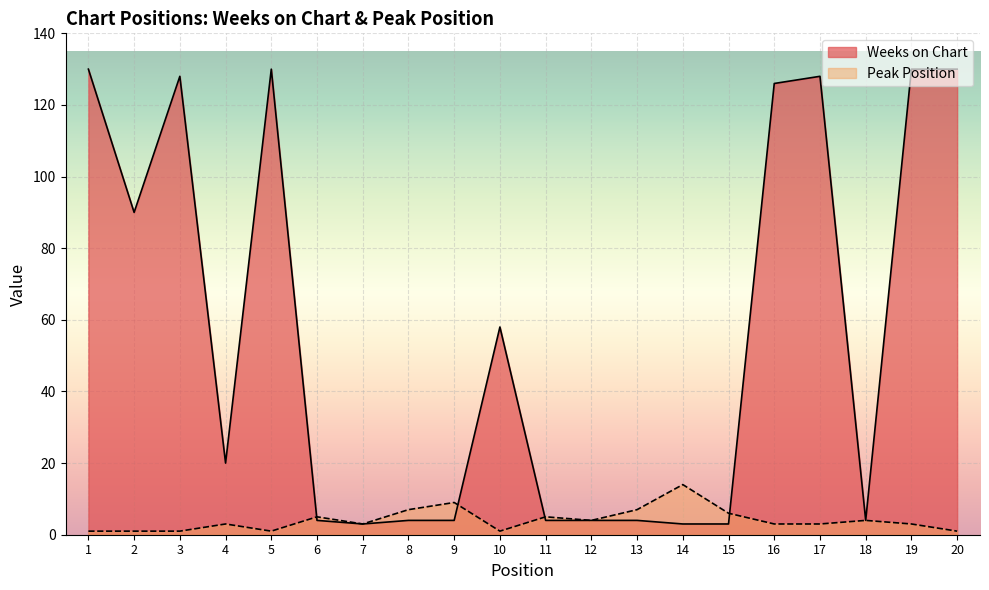

Between which two adjacent categories do Weeks on Chart and Peak Position first intersect?

5 and 6